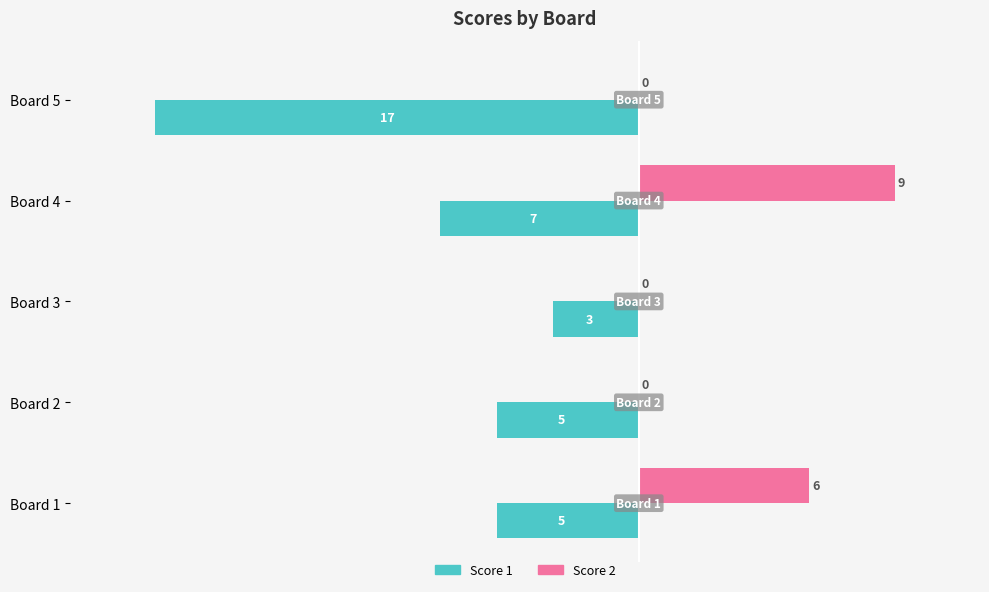

Which series has the largest total across all categories?

Score 2